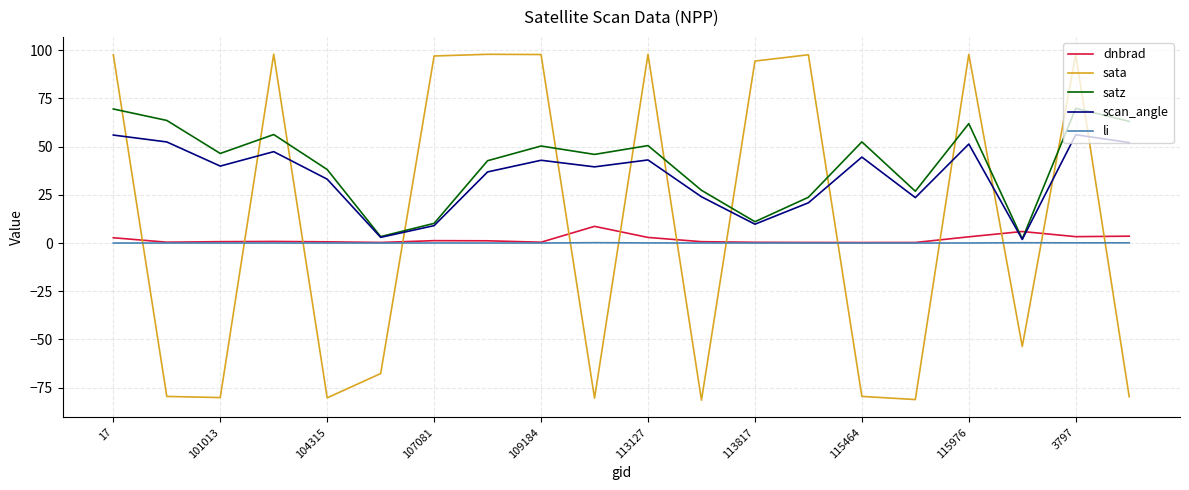

Which series has the largest range (max minus min)?

sata